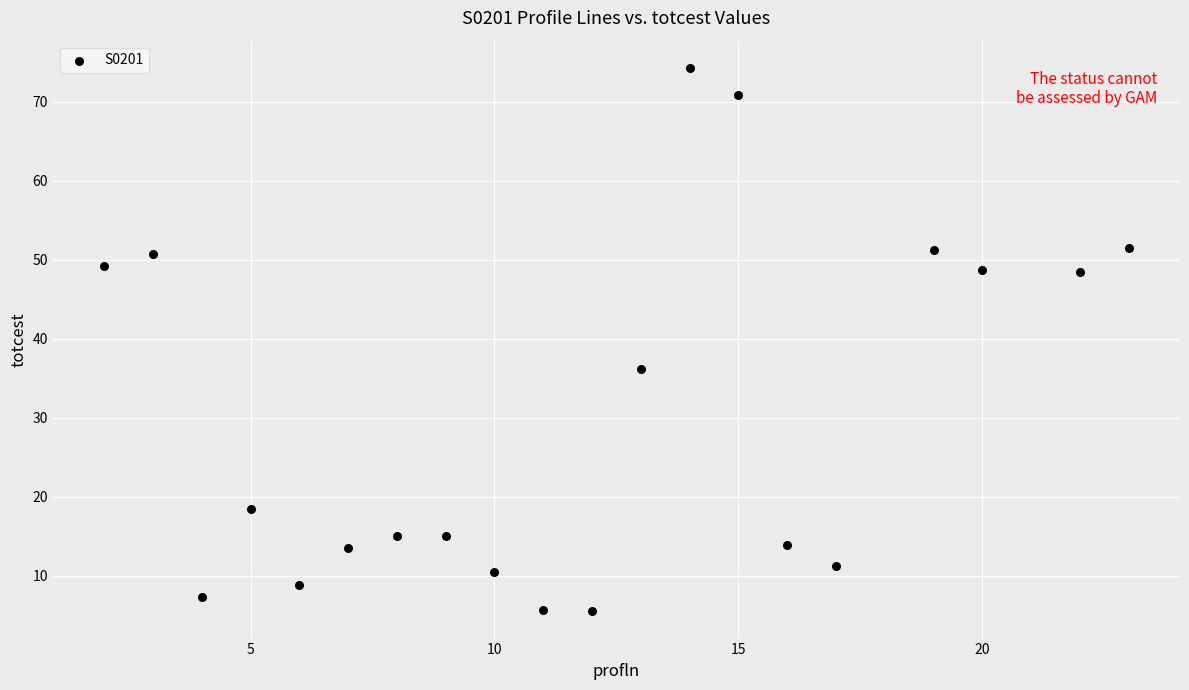

What is the range of X values (max minus min)?

21.0